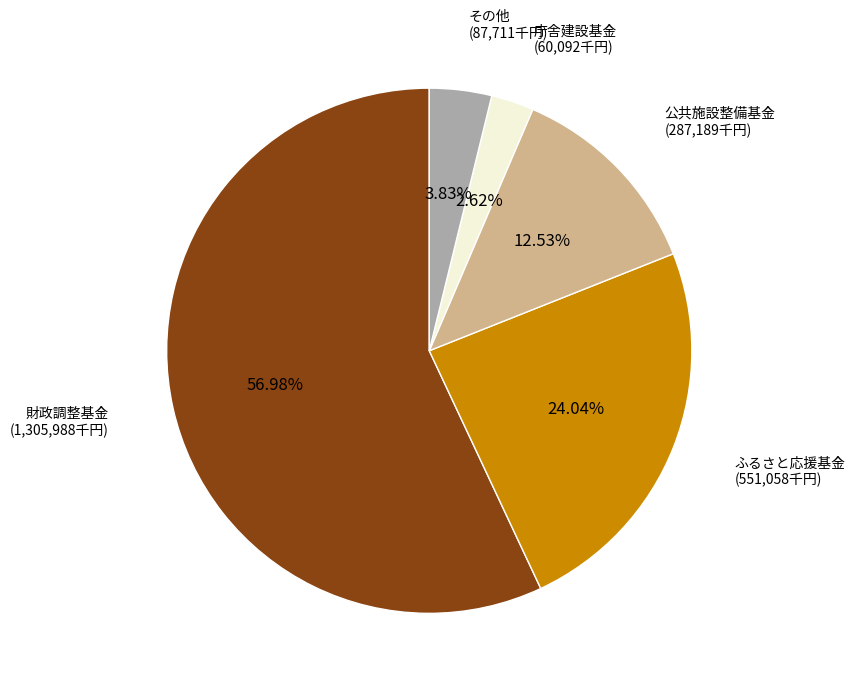

Is there any slice that represents more than half of the pie?

Yes